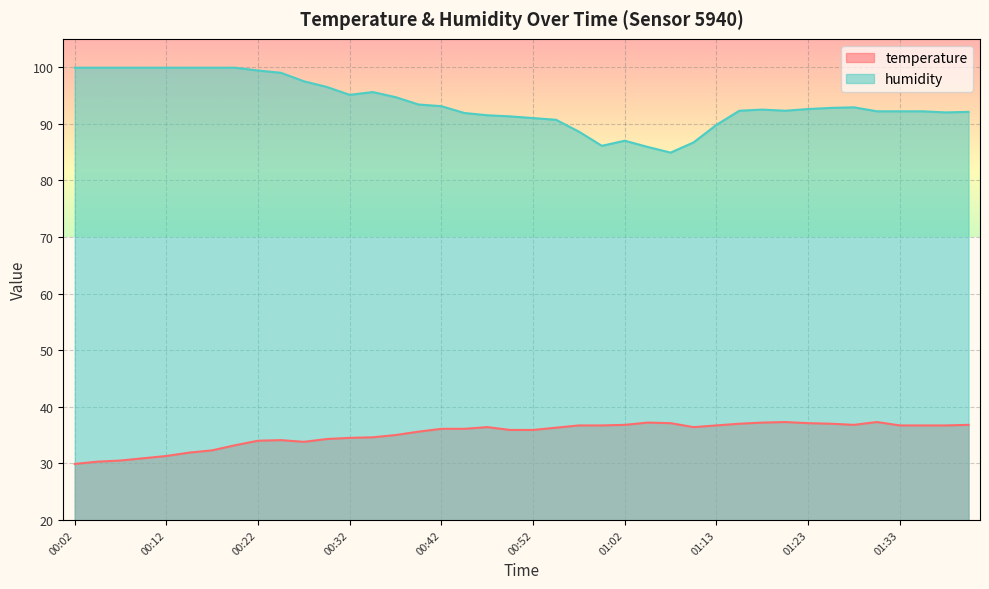

What is the difference between the maximum and minimum values in the temperature series?

7.4